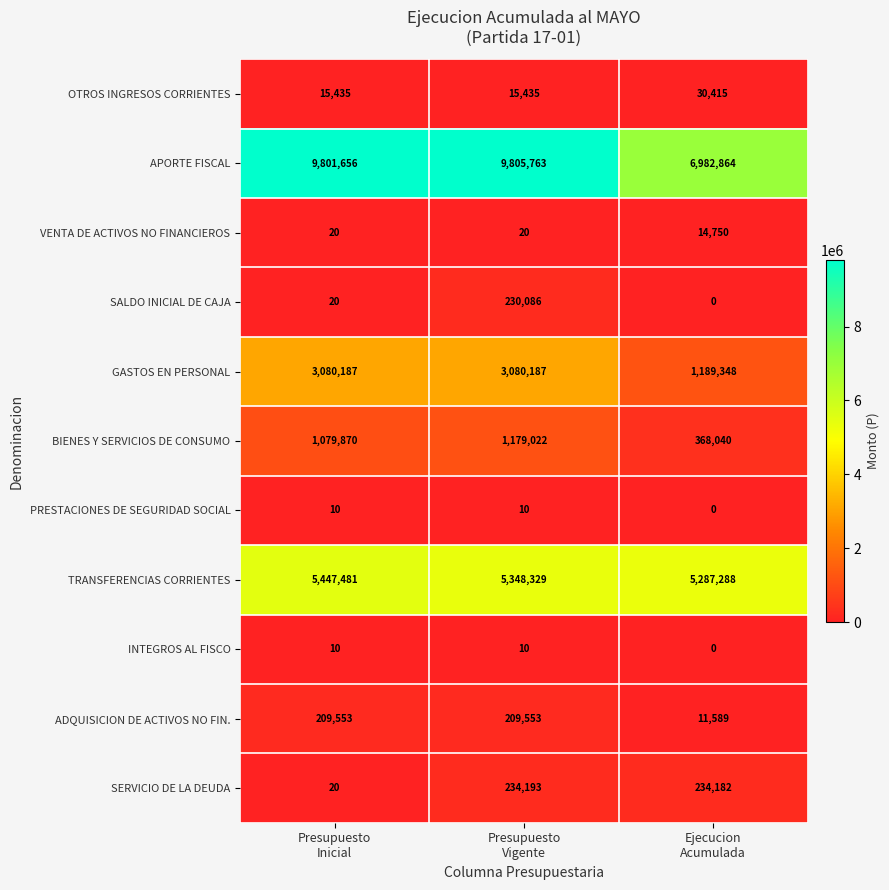

What is the average value of the BIENES Y SERVICIOS DE CONSUMO series?

875644